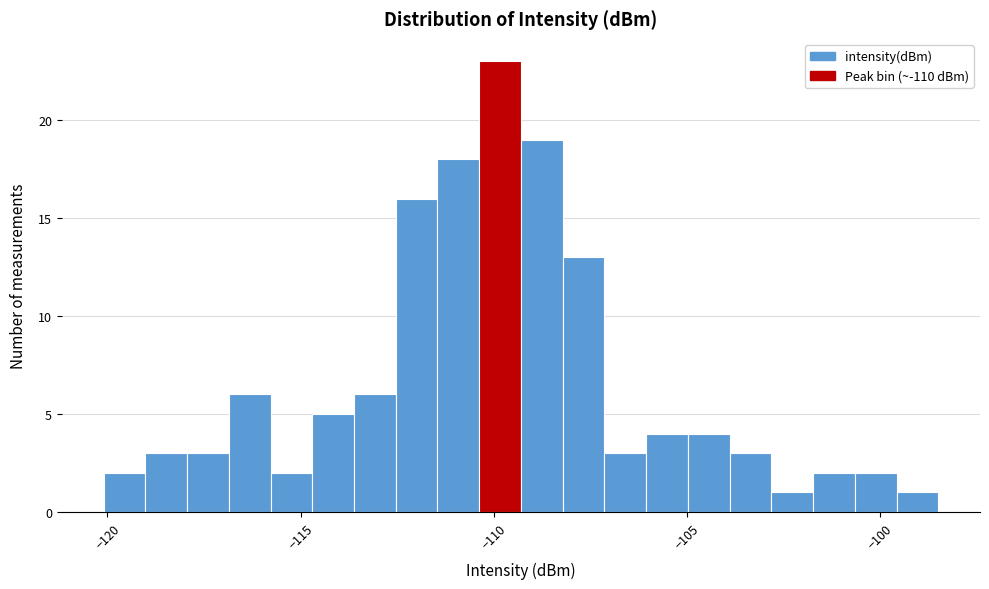

Read against the x-axis, roughly where is the centre of the tallest bar?

-110.0